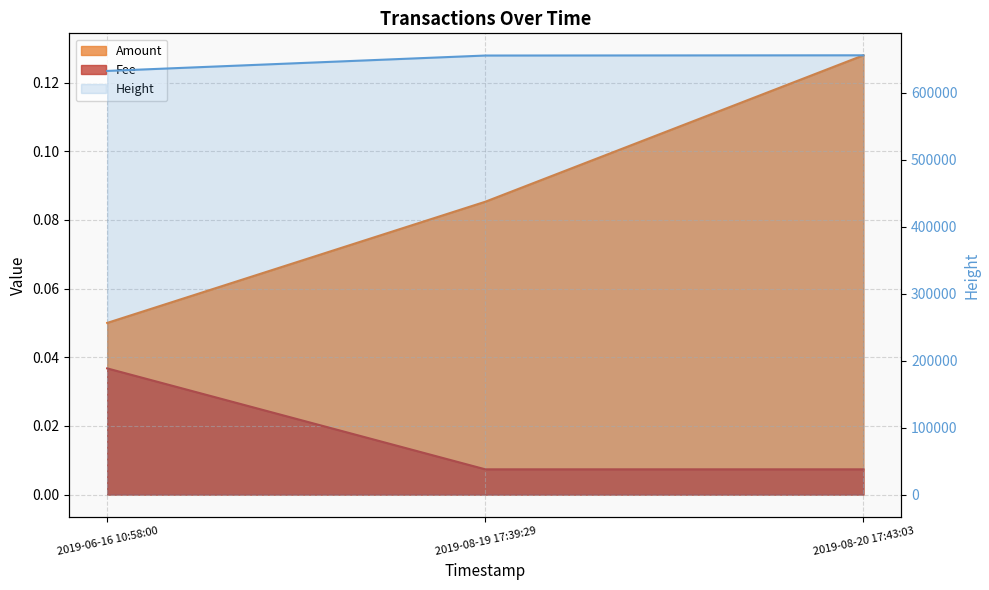

How many Fee values are between 0 and 1?

3